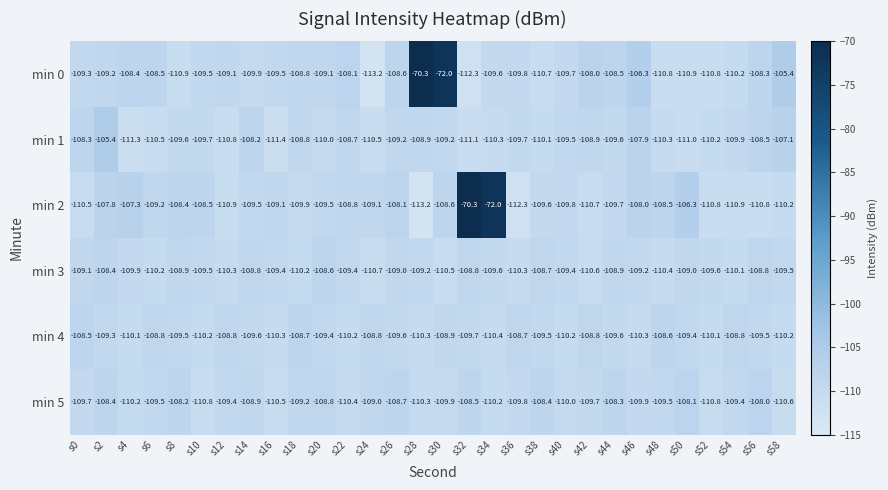

The min 0 series shows -51.6 at s4. True or false?

False